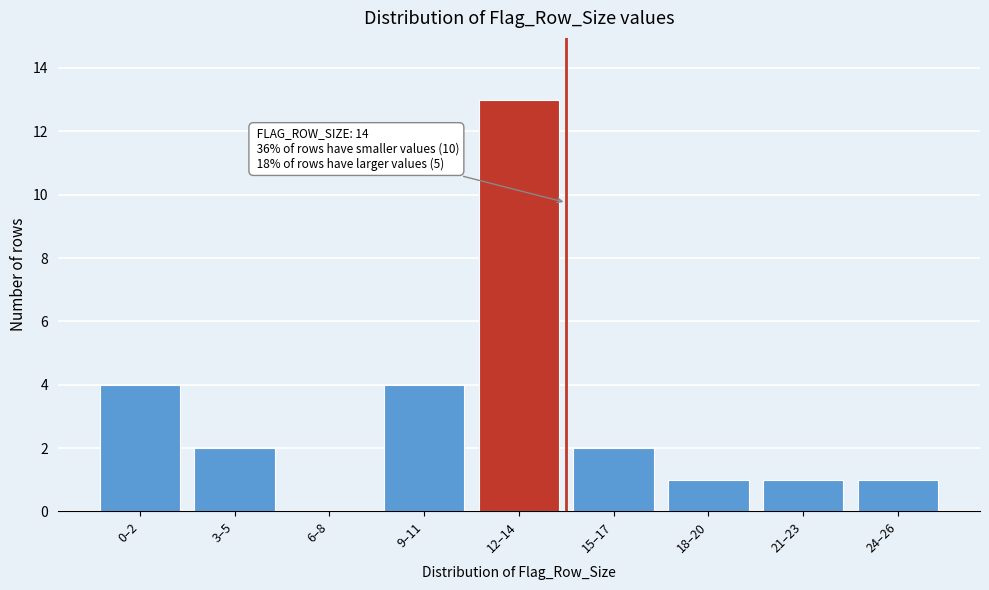

The chart shows a value of 4 at 9–11. True or false?

True